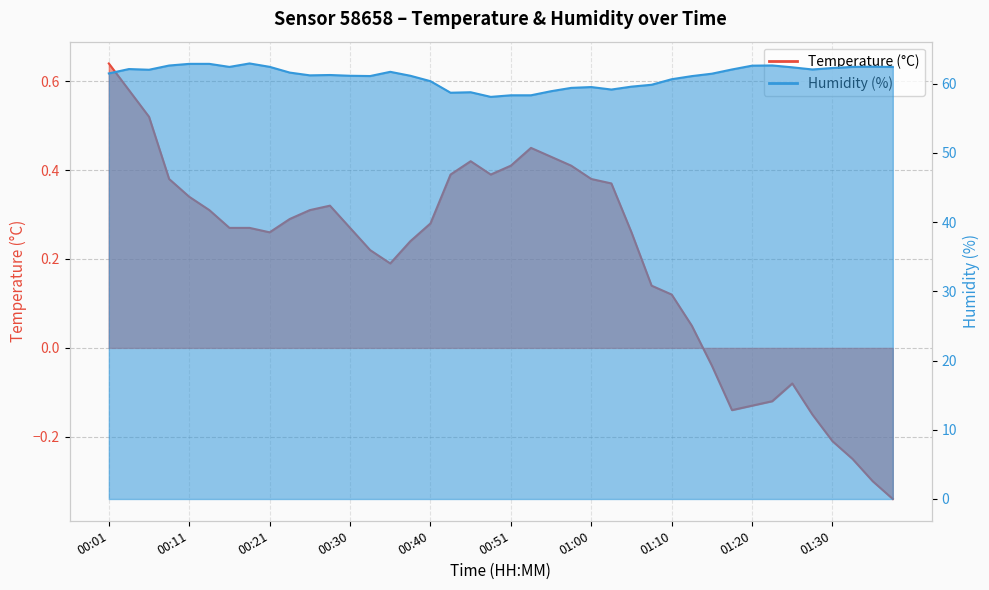

Reading left to right, list all the values displayed in this chart.

Temperature (°C): 00:01=0.6	00:03=0.6	00:06=0.5	00:08=0.4	00:11=0.3	00:13=0.3	00:16=0.3	00:18=0.3	00:21=0.3	00:23=0.3	00:25=0.3	00:28=0.3	00:30=0.3	00:33=0.2	00:35=0.2	00:38=0.2	00:40=0.3	00:43=0.4	00:45=0.4	00:48=0.4	00:51=0.4	00:53=0.5	00:55=0.4	00:58=0.4	01:00=0.4	01:03=0.4	01:05=0.3	01:08=0.1	01:10=0.1	01:12=0.1	01:15=-0.0	01:17=-0.1	01:20=-0.1	01:22=-0.1	01:25=-0.1	01:27=-0.1	01:30=-0.2	01:32=-0.2	01:34=-0.3	01:37=-0.3
Humidity (%): 00:01=61.5	00:03=62.1	00:06=62.0	00:08=62.6	00:11=62.9	00:13=62.9	00:16=62.4	00:18=62.9	00:21=62.4	00:23=61.6	00:25=61.2	00:28=61.2	00:30=61.1	00:33=61.1	00:35=61.7	00:38=61.1	00:40=60.4	00:43=58.7	00:45=58.8	00:48=58.1	00:51=58.3	00:53=58.3	00:55=58.9	00:58=59.4	01:00=59.5	01:03=59.1	01:05=59.6	01:08=59.8	01:10=60.6	01:12=61.1	01:15=61.4	01:17=62.0	01:20=62.6	01:22=62.6	01:25=62.4	01:27=62.0	01:30=62.3	01:32=62.4	01:34=62.5	01:37=62.4